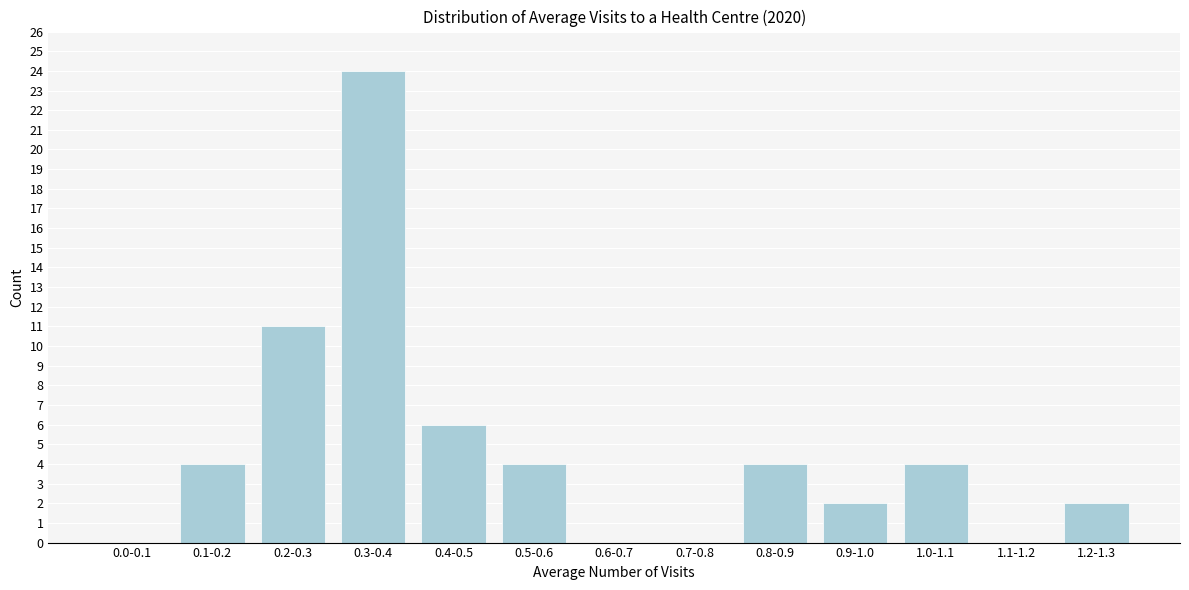

Reading left to right, transcribe all the data shown in this chart.

0.0-0.1=0	0.1-0.2=4	0.2-0.3=11	0.3-0.4=24	0.4-0.5=6	0.5-0.6=4	0.6-0.7=0	0.7-0.8=0	0.8-0.9=4	0.9-1.0=2	1.0-1.1=4	1.1-1.2=0	1.2-1.3=2